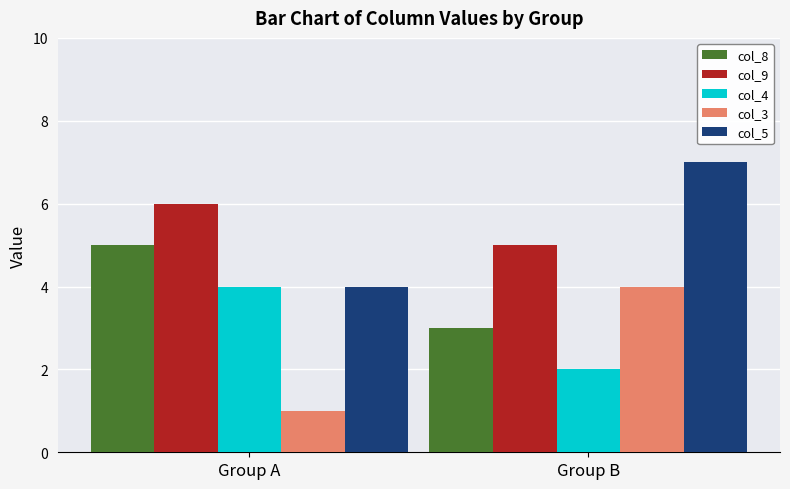

What is the average value of the col_9 series?

6